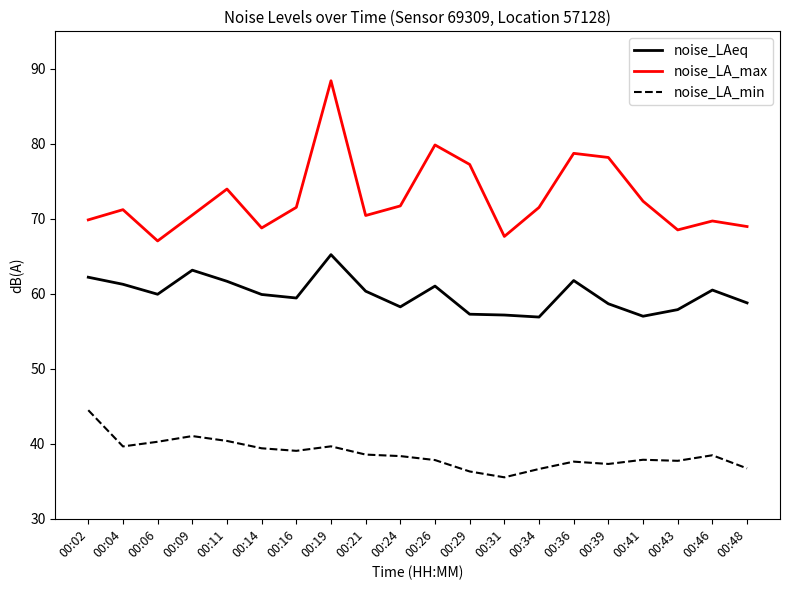

At which label does noise_LAeq first exceed 59?

00:02